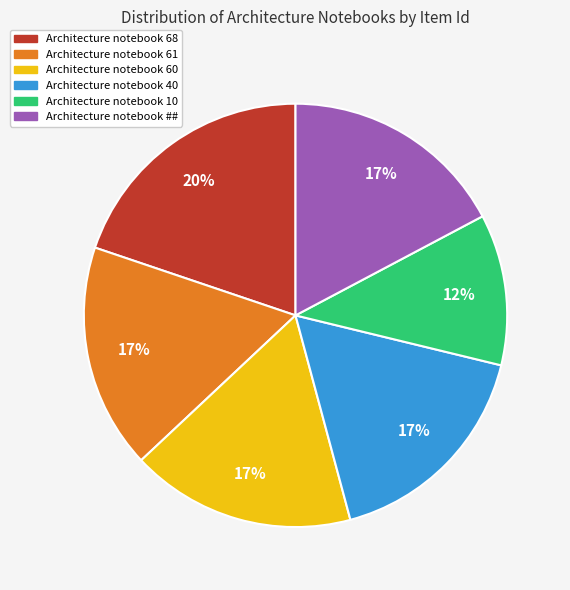

Combined, do Architecture notebook 60 and Architecture notebook 61 account for over 50%?

No